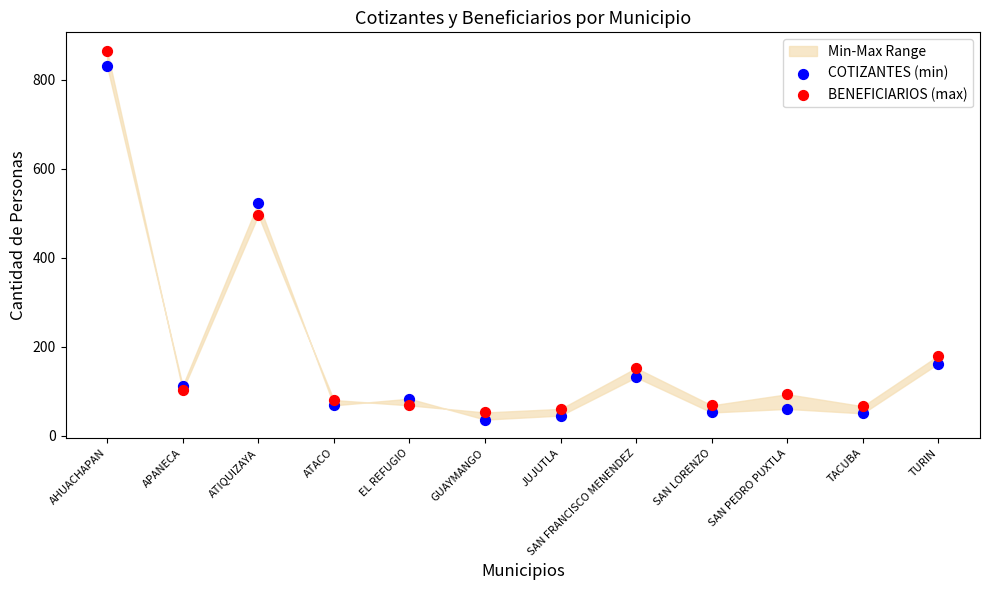

Which series has the largest Y range (max minus min)?

BENEFICIARIOS (max)